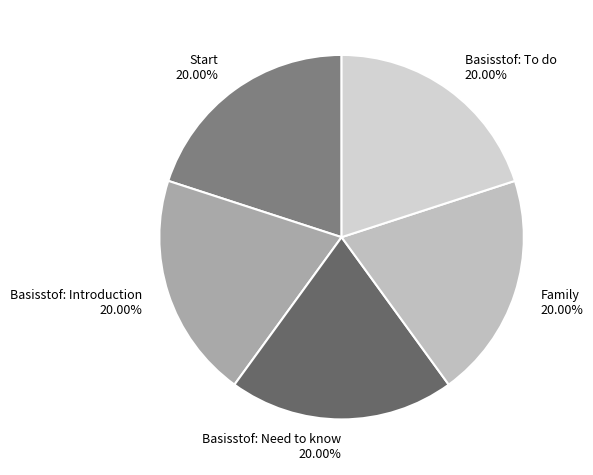

True or false: Start accounts for 20% of the total.

True